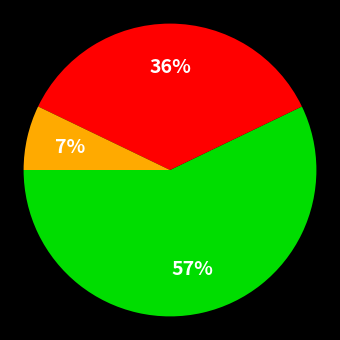

To the nearest percent, what is the difference between the largest and smallest slice percentages?

50%